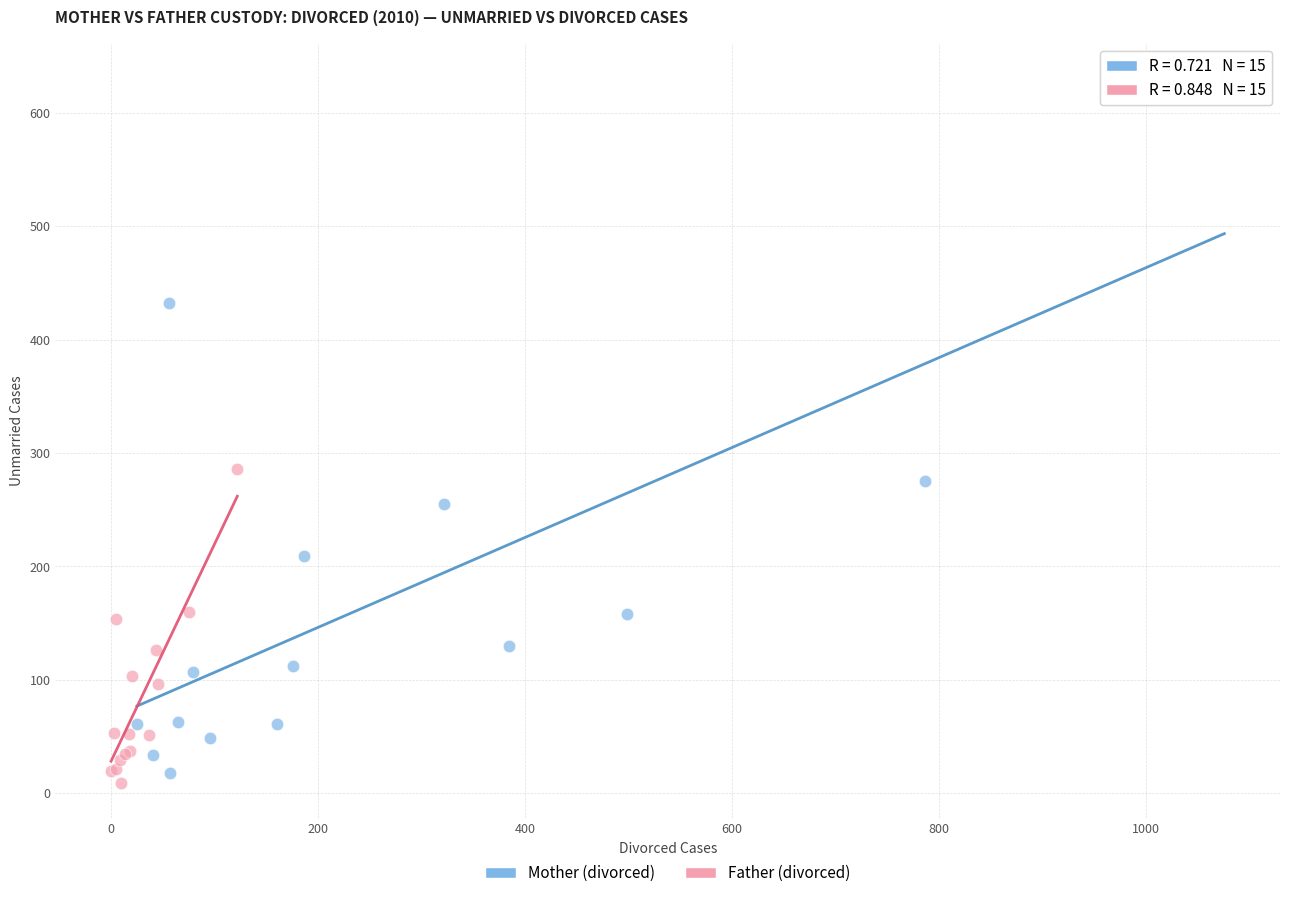

Which series has the widest spread of Y values?

Mother (divorced)